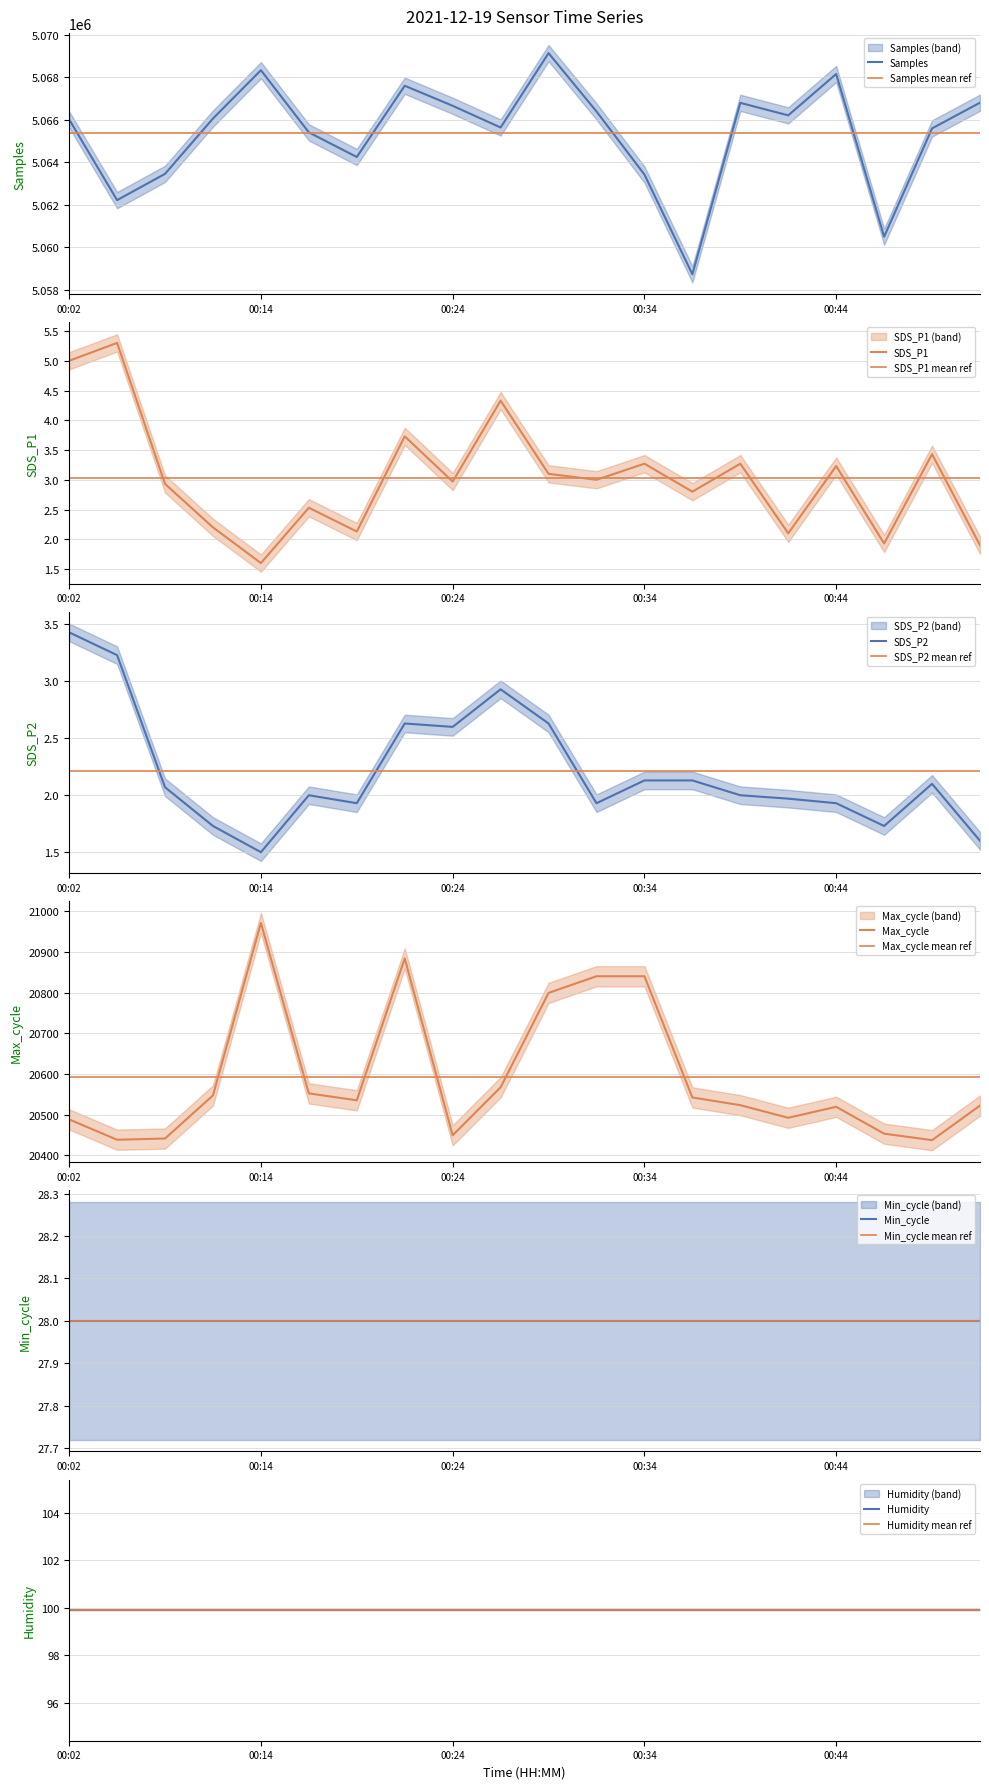

What is the sum of all Samples values?

101307235.0